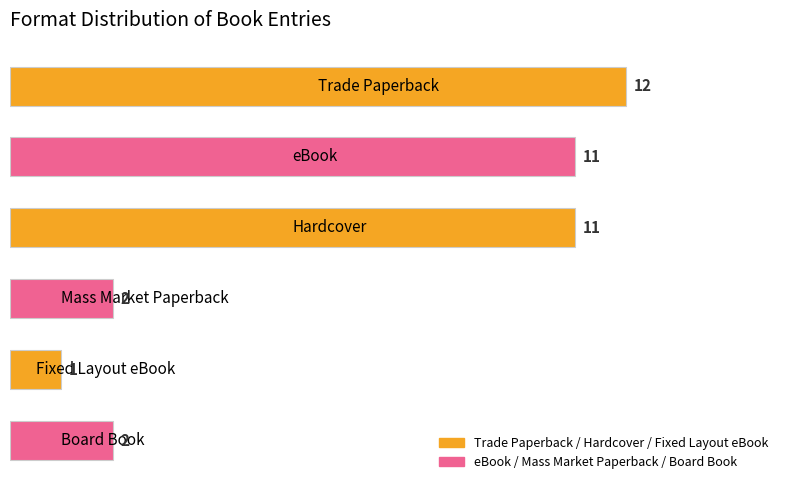

What is the sum of all values?

39